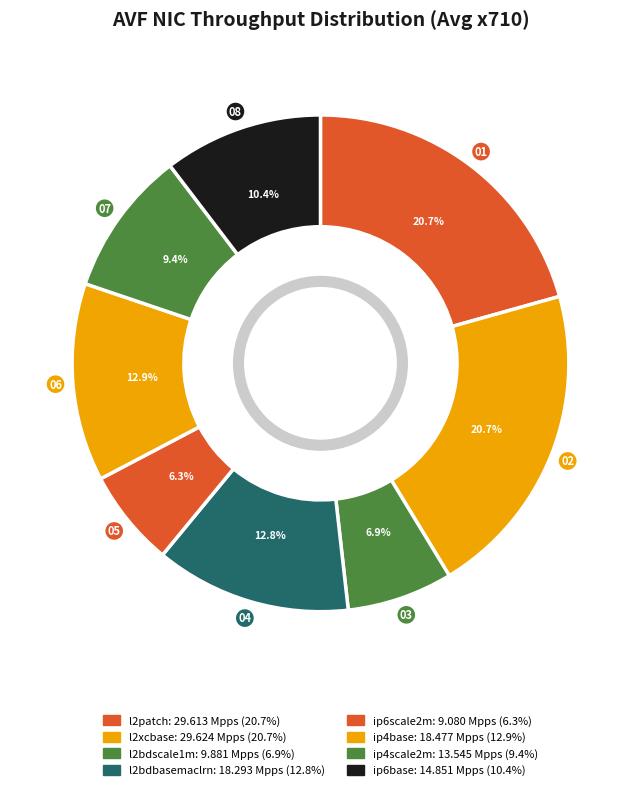

Count the number of slices in the pie.

8